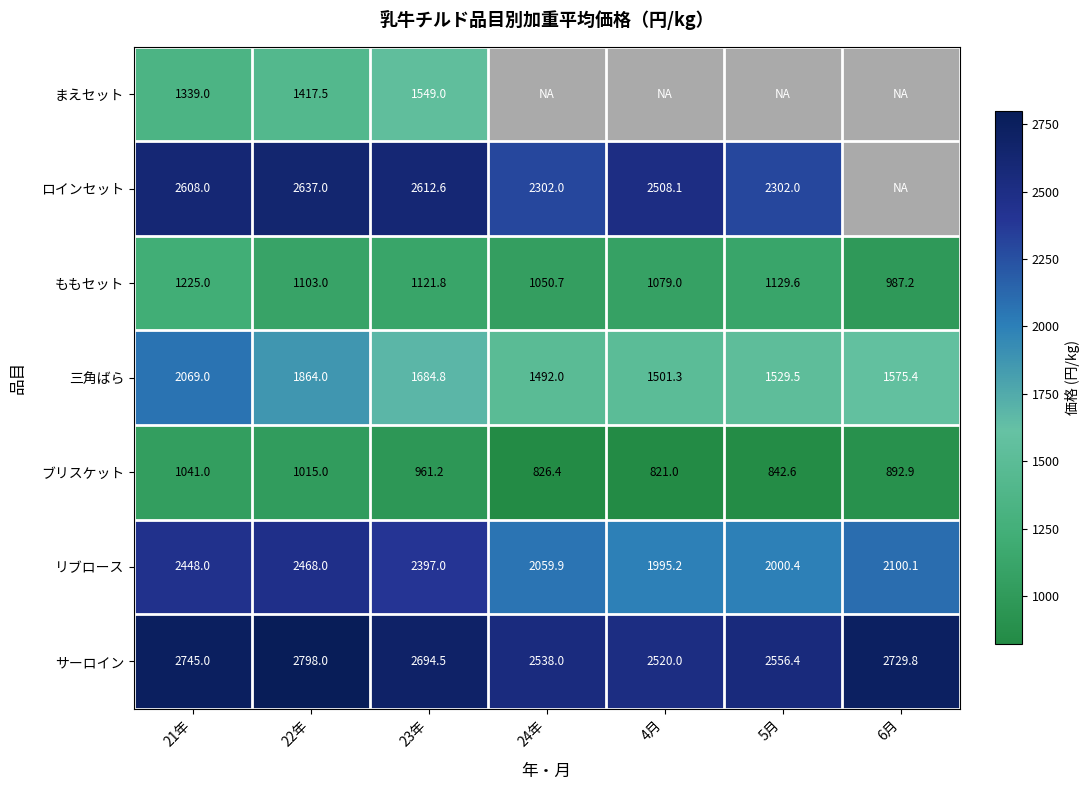

At 23年, list the series in order from largest to smallest.

サーロイン, ロインセット, リブロース, 三角ばら, まえセット, ももセット, ブリスケット